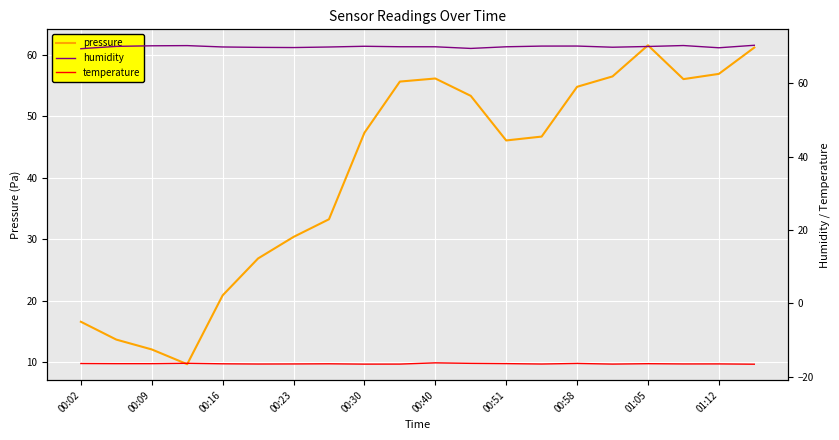

Which series has the largest range (max minus min)?

pressure